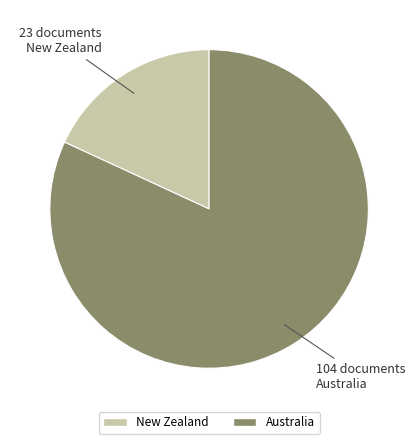

Do Australia and New Zealand together represent more than half of the pie?

Yes